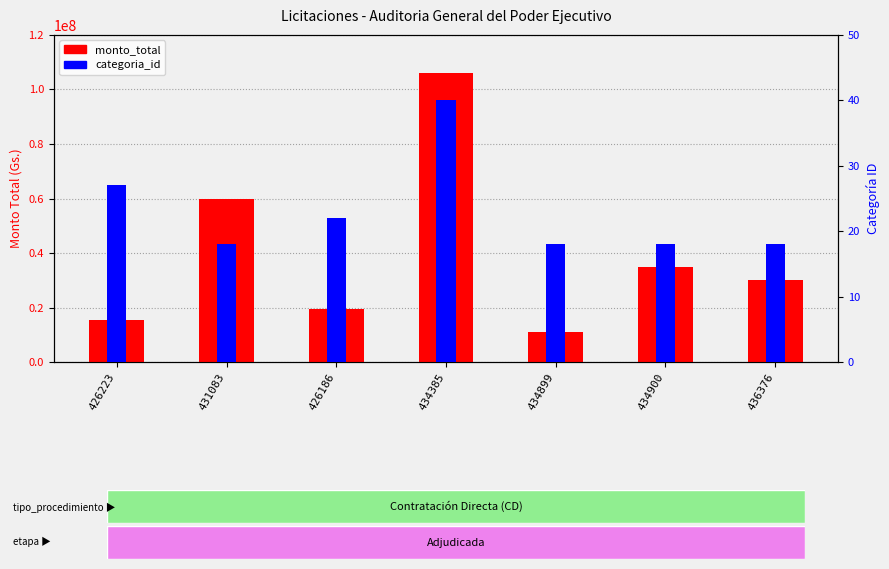

Which series changed the most between 426186 and 434900?

monto_total